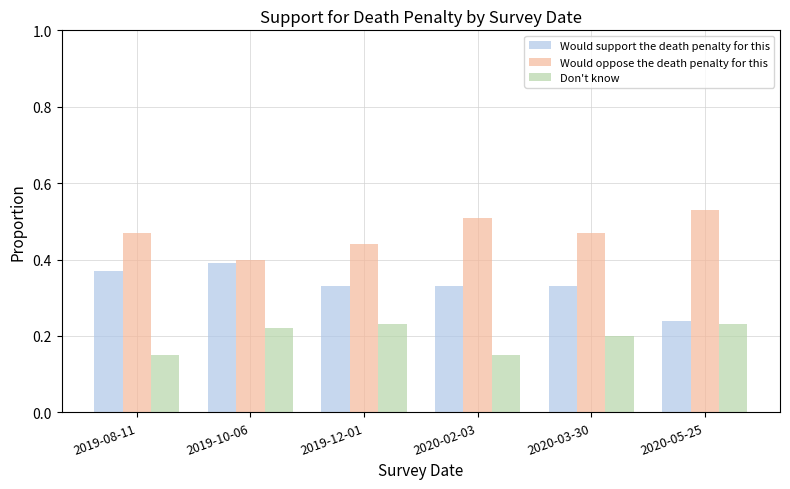

Which series has the largest total across all categories?

Would oppose the death penalty for this